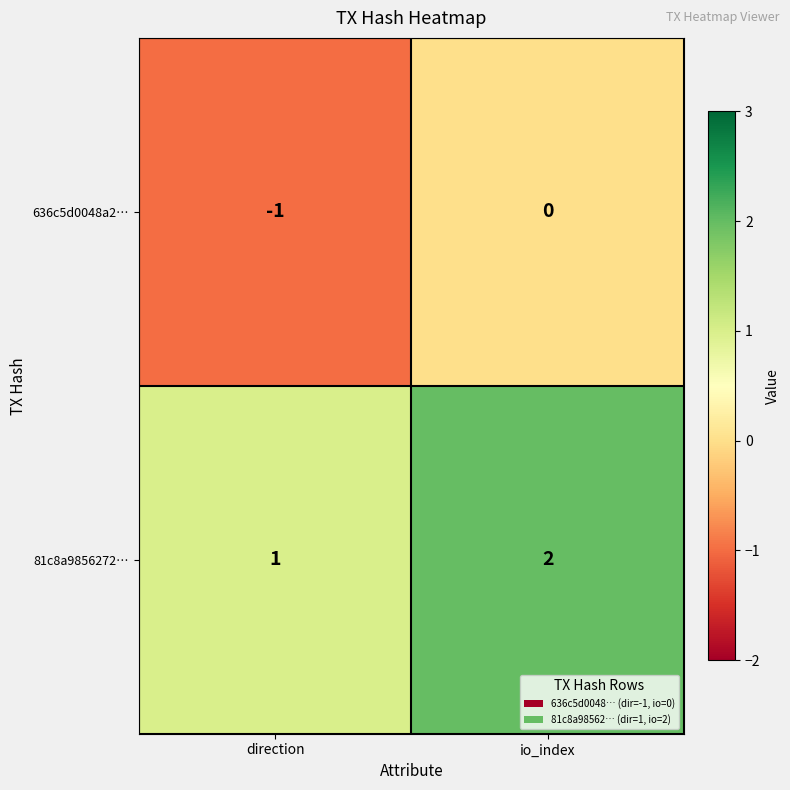

Count the number of data series in this chart.

2